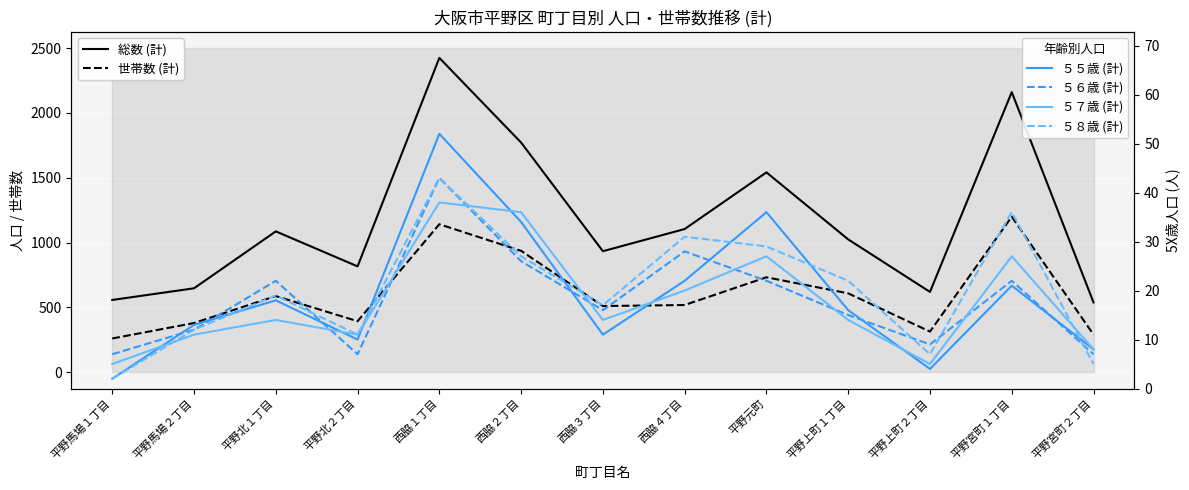

At which category is the sum across all series the highest?

西脇１丁目